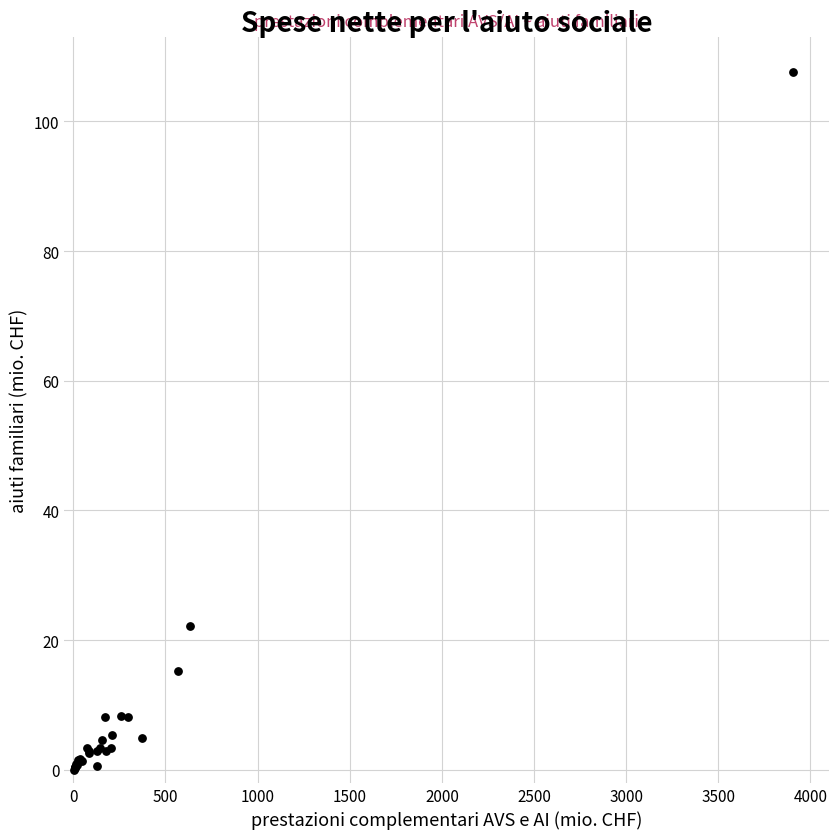

What Y value in the scatter plot is closest to 53?

22.2